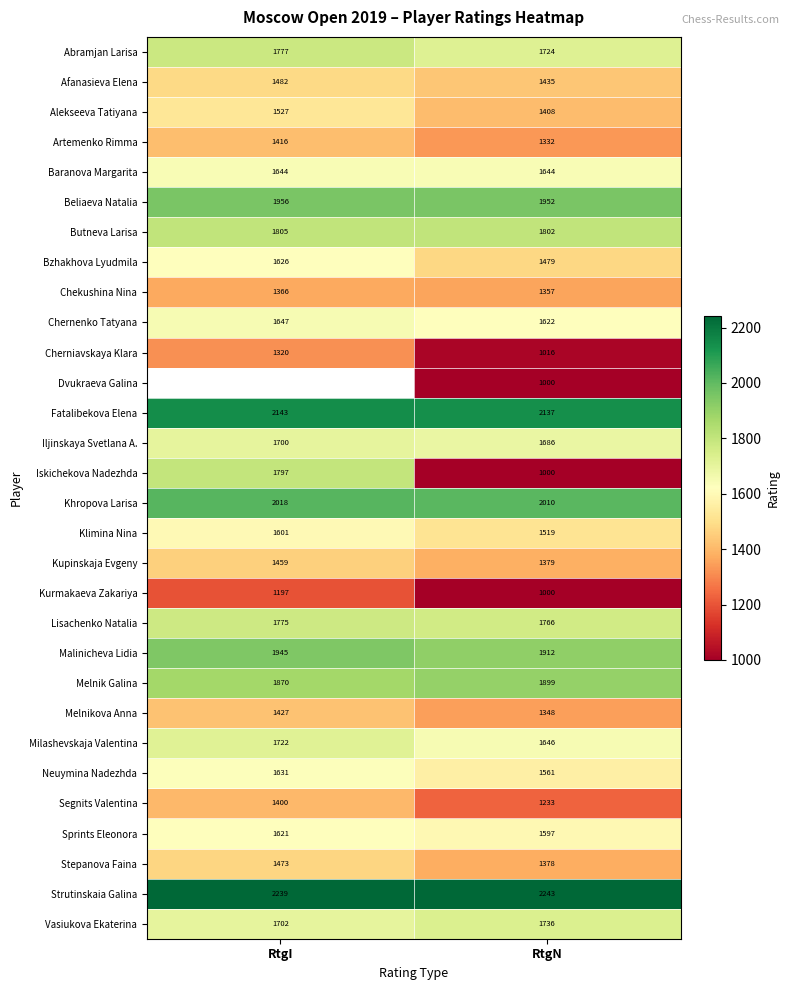

Is the value of Kurmakaeva Zakariya at RtgI greater than the value of Artemenko Rimma at RtgI?

No